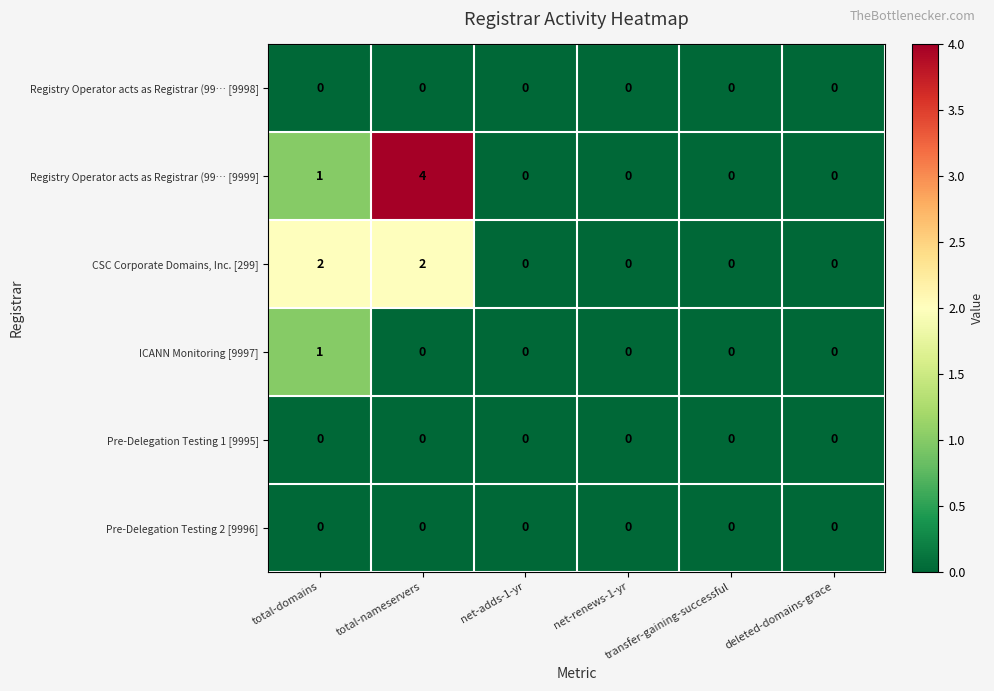

Count the number of data series in this chart.

6